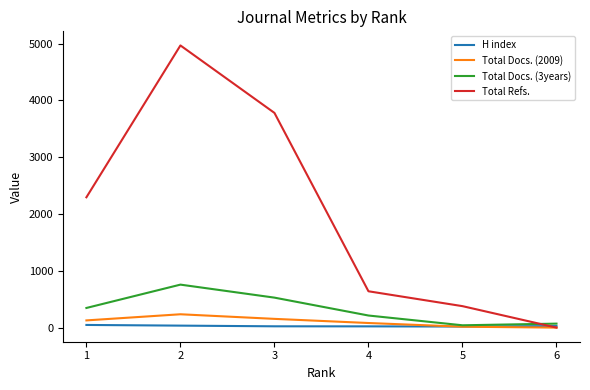

What is the greatest value displayed?

4969